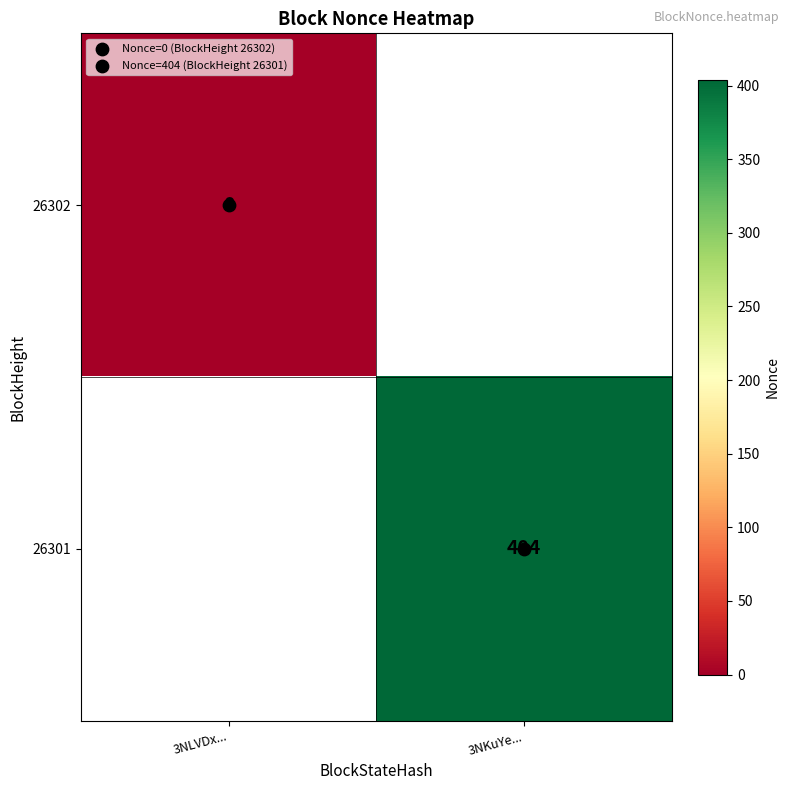

List the series in order of their peak value, lowest first.

26302, 26301